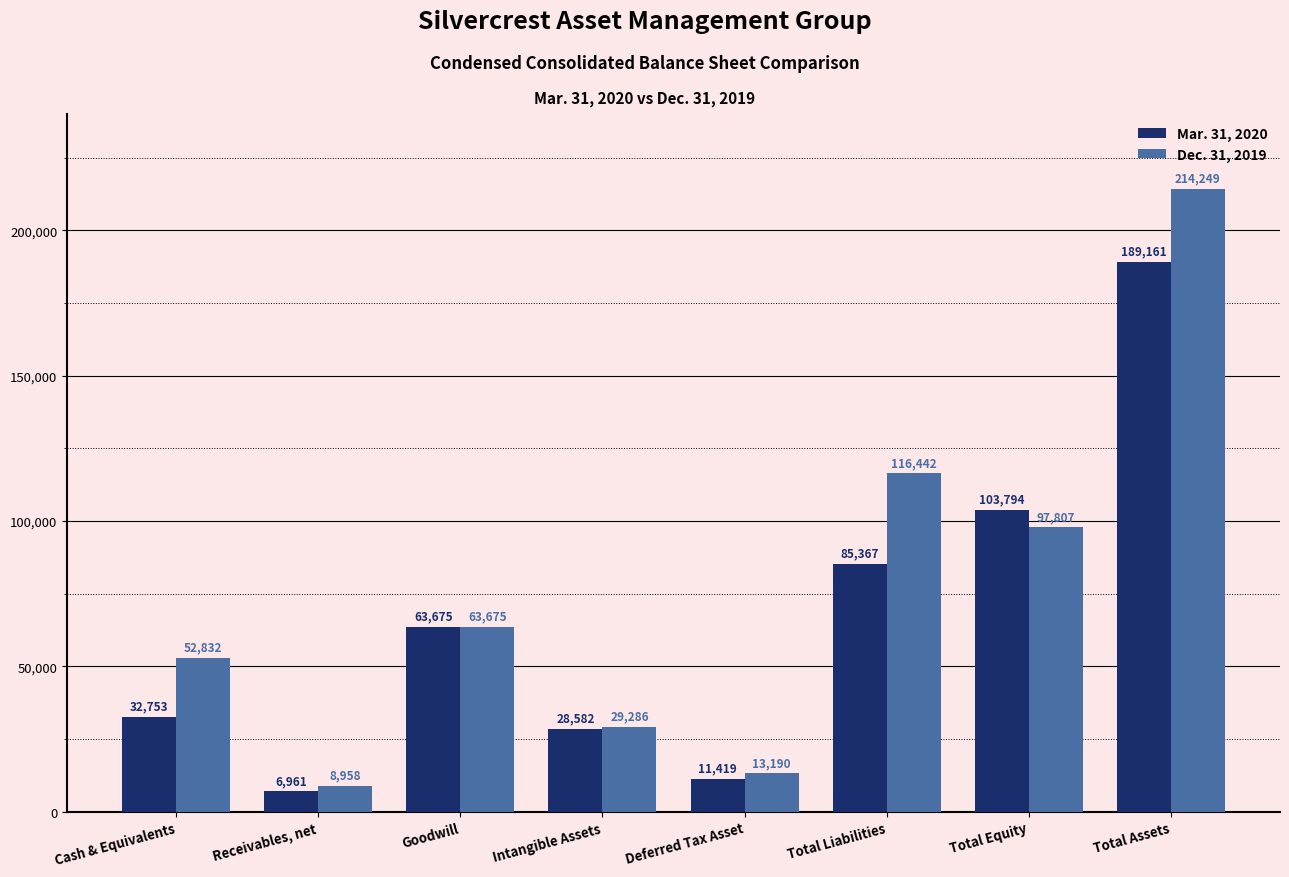

Reading left to right, transcribe all the data shown in this chart.

Mar. 31, 2020: Cash & Equivalents=32753	Receivables, net=6961	Goodwill=63675	Intangible Assets=28582	Deferred Tax Asset=11419	Total Liabilities=85367	Total Equity=103794	Total Assets=189161
Dec. 31, 2019: Cash & Equivalents=52832	Receivables, net=8958	Goodwill=63675	Intangible Assets=29286	Deferred Tax Asset=13190	Total Liabilities=116442	Total Equity=97807	Total Assets=214249